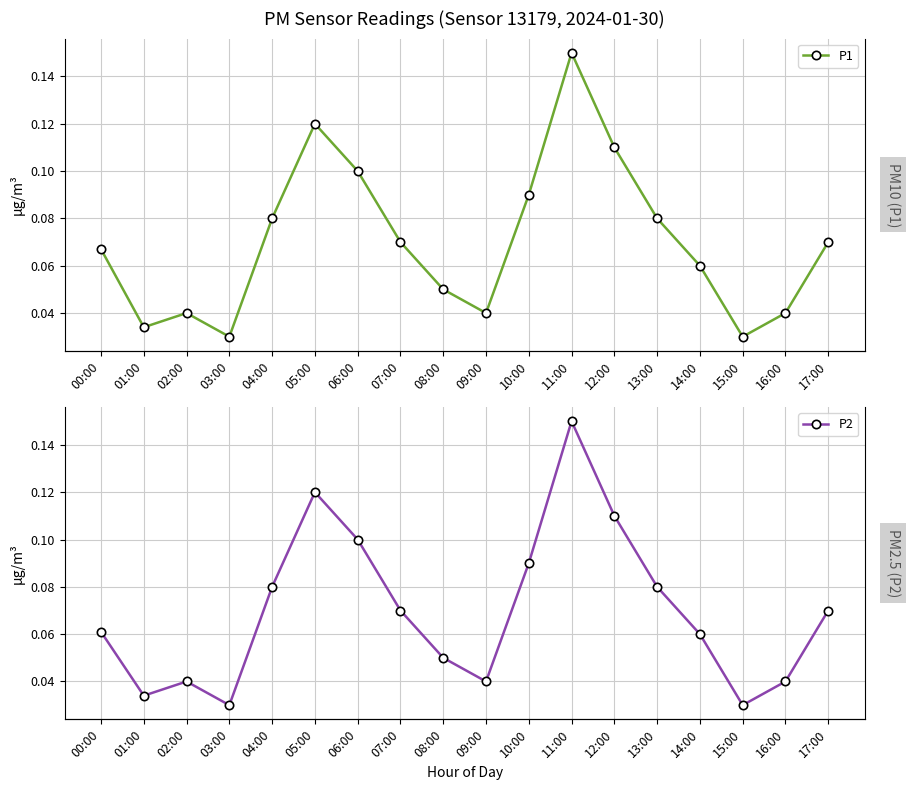

What is the difference between the second highest and minimum values in the P2 series?

0.1